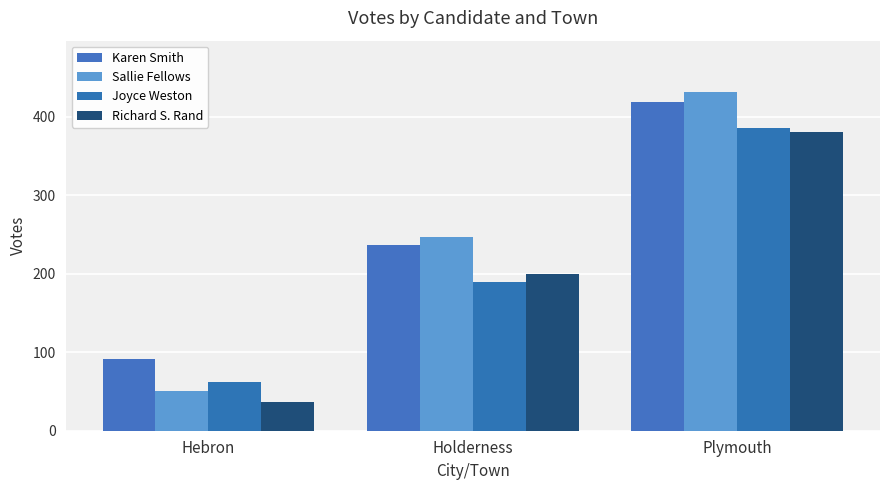

Are the bars grouped side by side (vs. stacked)?

Yes